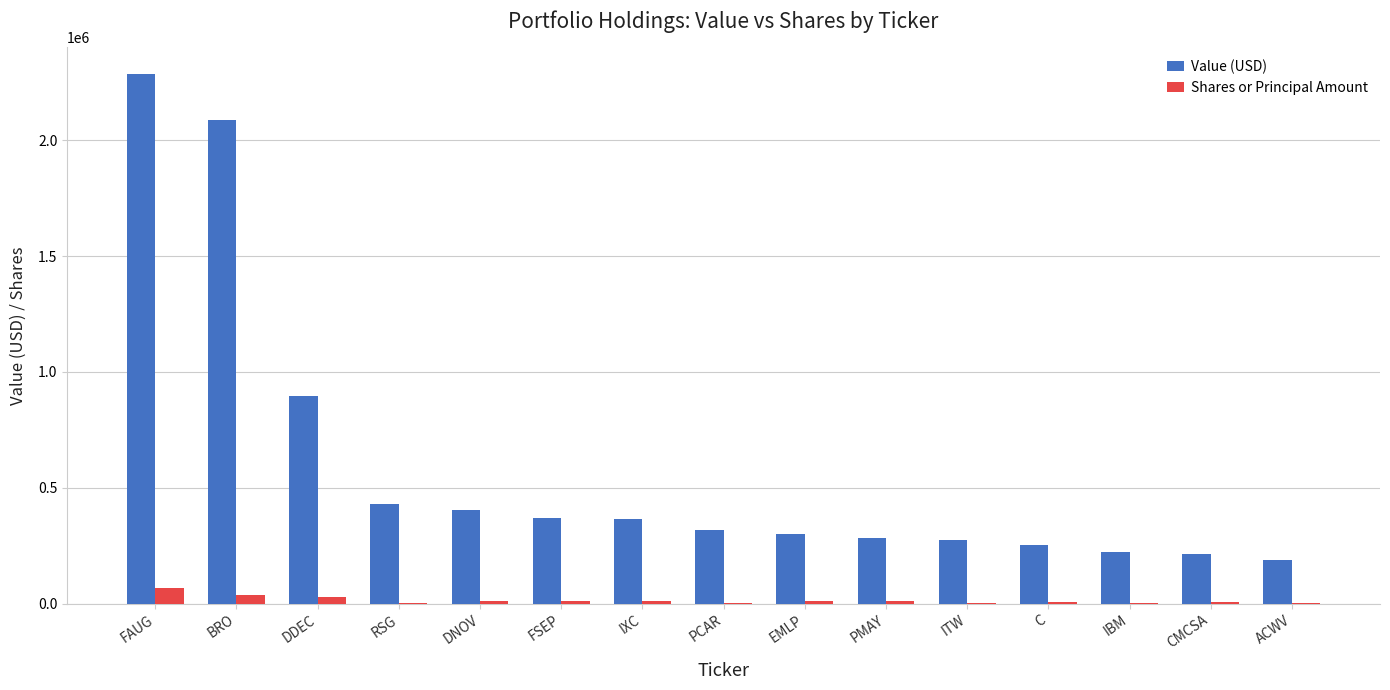

What is the sum of all Shares or Principal Amount values?

211949